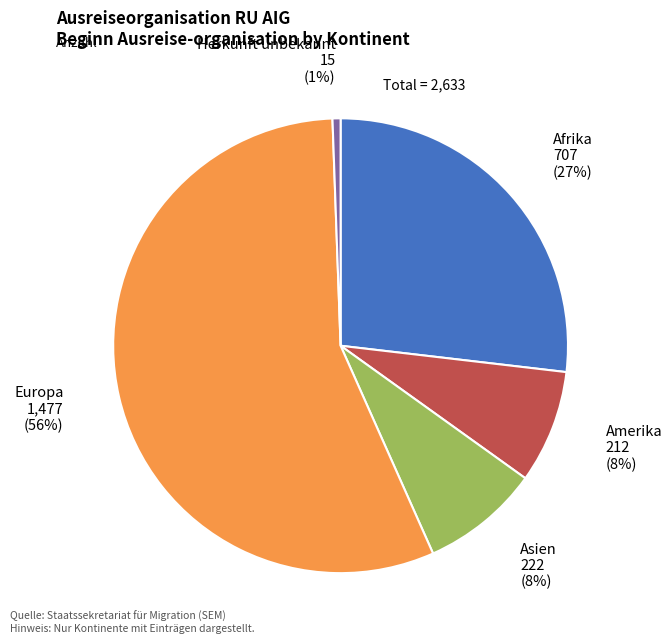

To the nearest percent, what is the average slice percentage?

20%